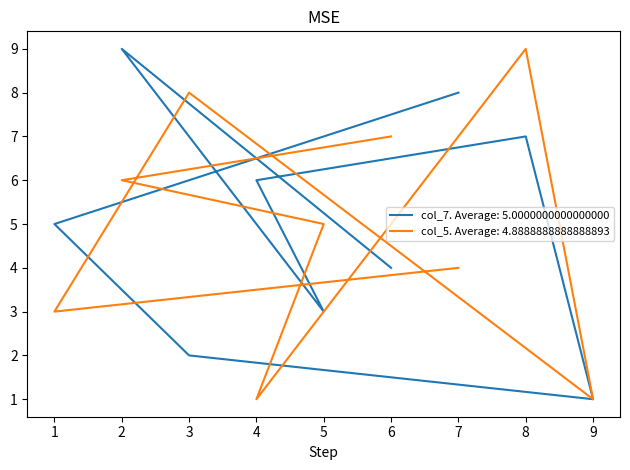

What value does the col_7 series have at 4?

6